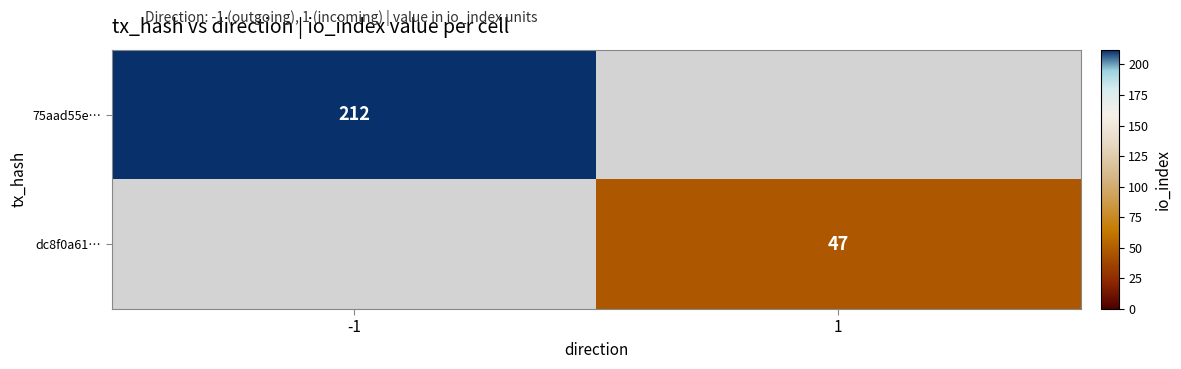

Is it true that 75aad55e… equals 359 at -1?

False